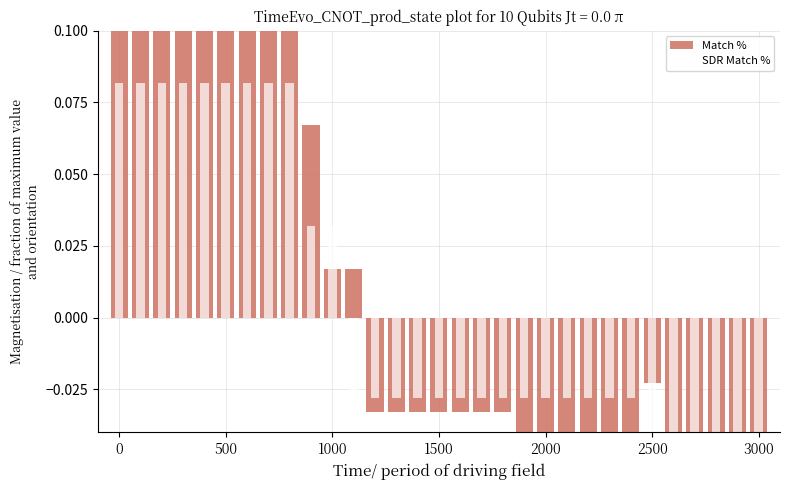

What is the difference between the highest and lowest values at 21?

0.1